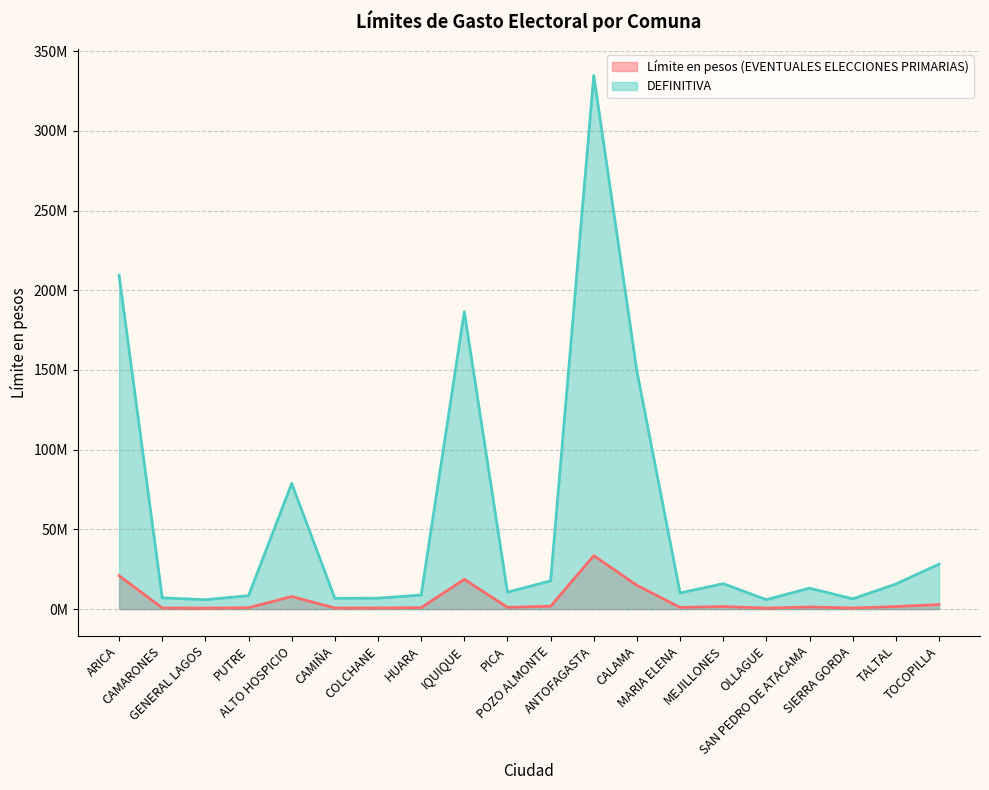

Between TALTAL and GENERAL LAGOS, which is larger?

TALTAL